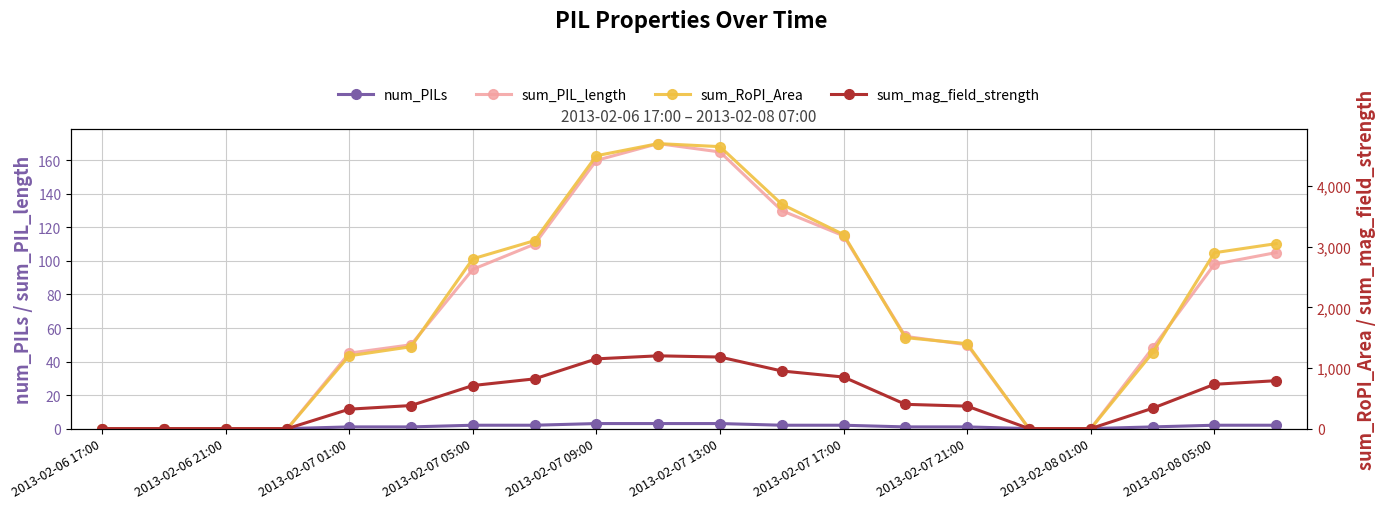

Is it true that sum_PIL_length equals 99 at 2013-02-08 01:00?

False